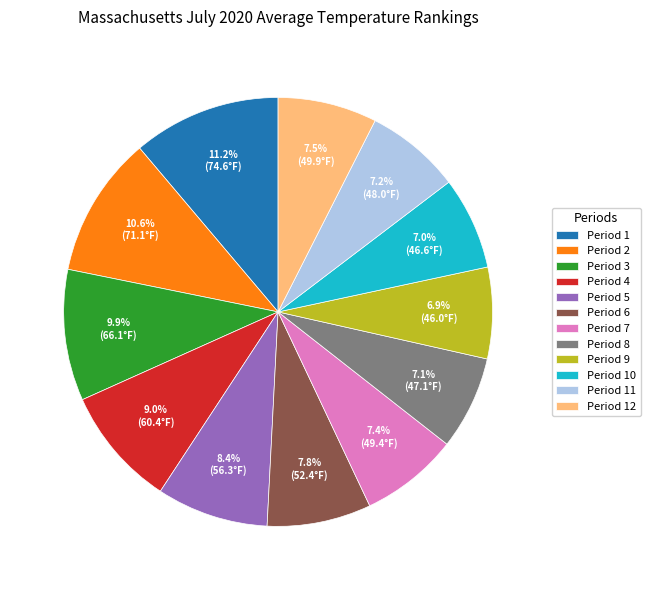

To the nearest percent, what is the combined percentage of Period 11 and Period 5?

16%